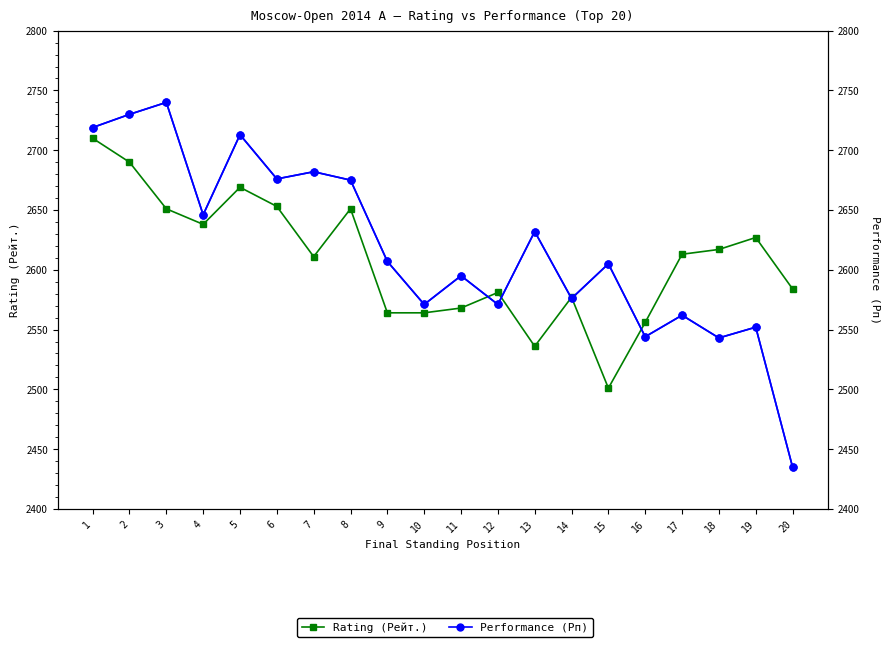

How many interior local valleys does the Rating (Рейт.) series have?

4